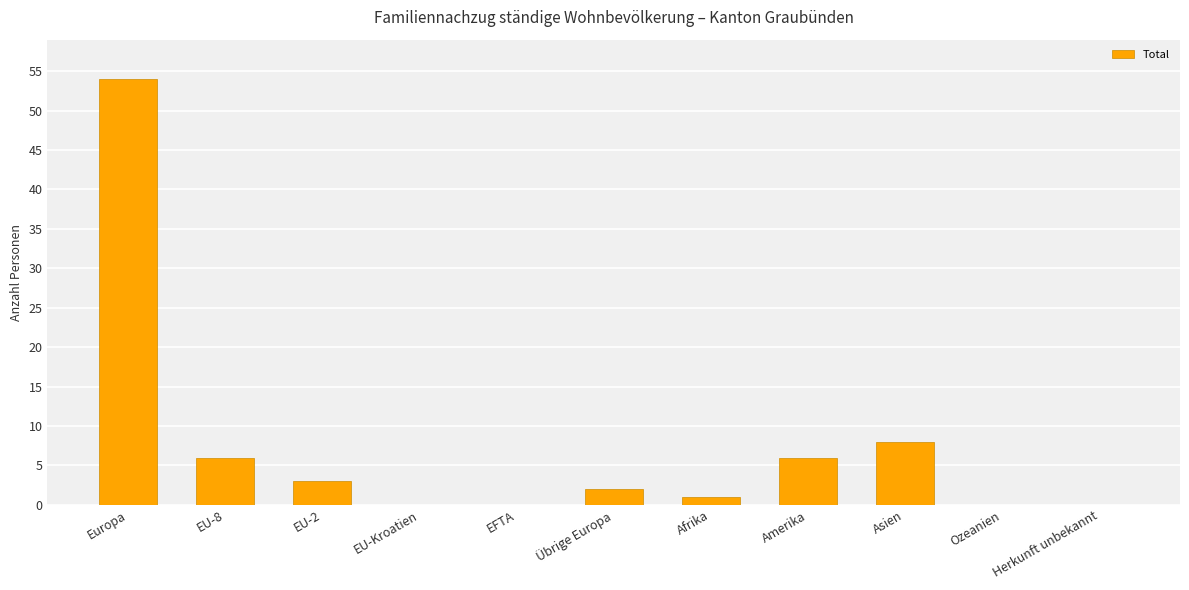

Where does the data first go above 2?

Europa